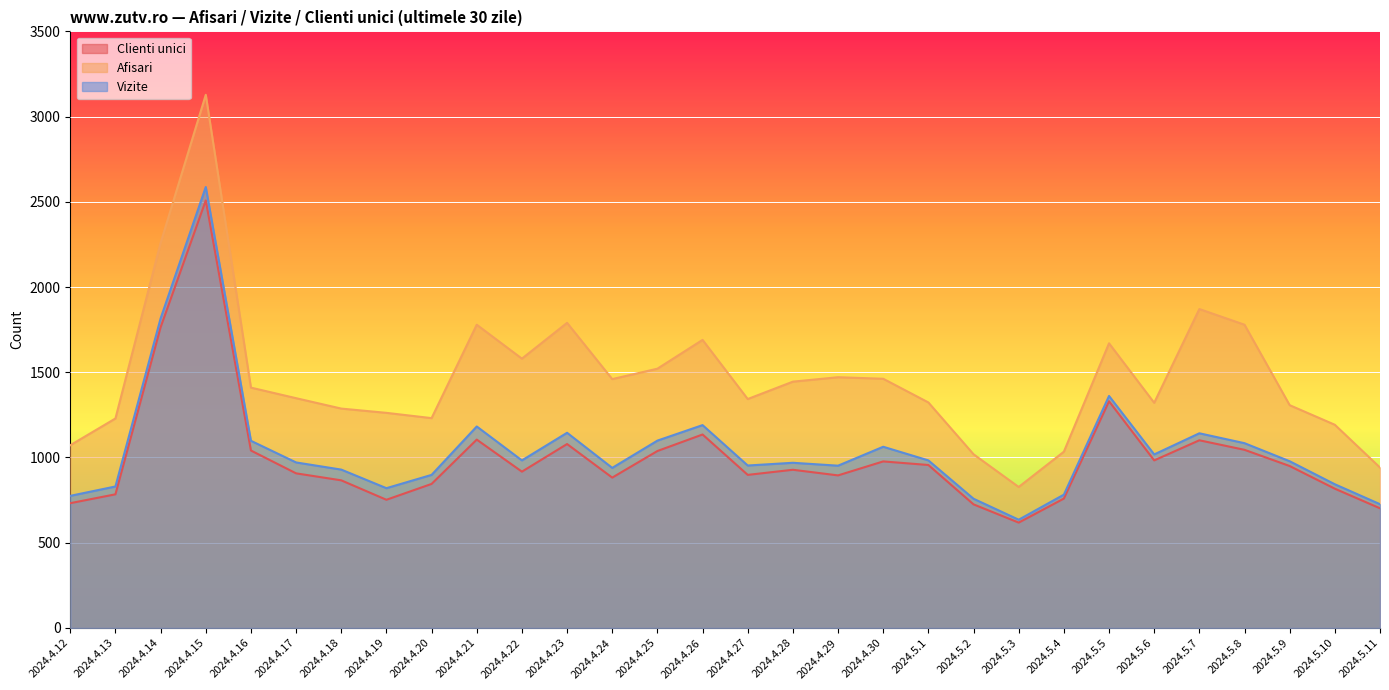

Which series has the largest range (max minus min)?

Afisari